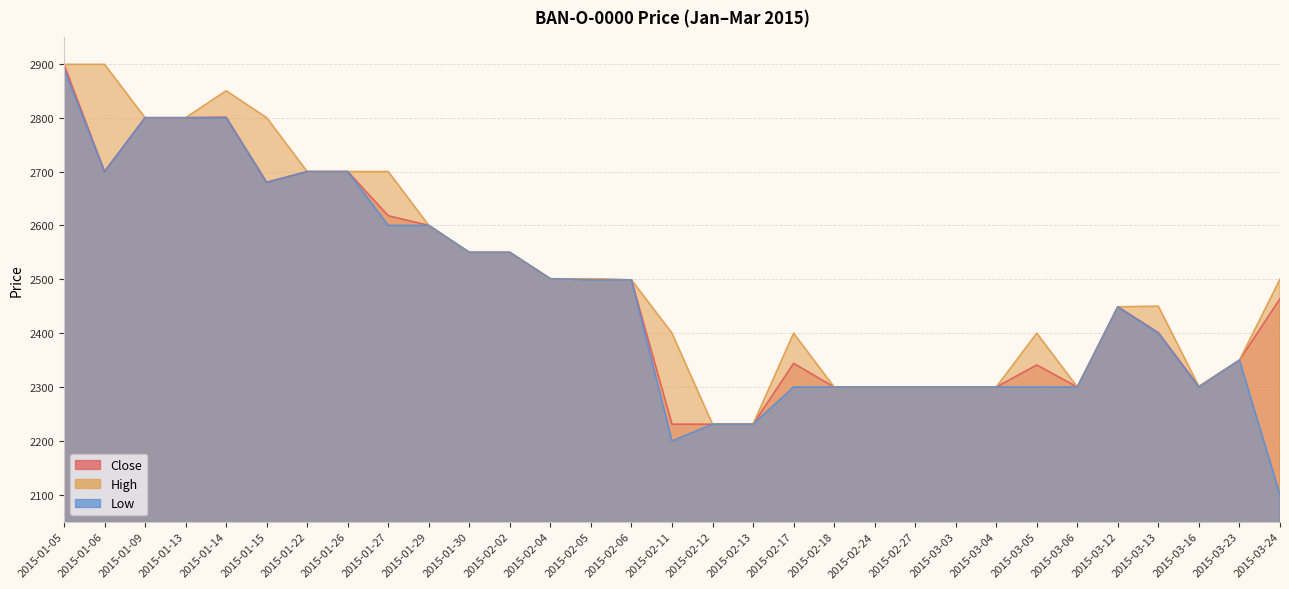

What is the value of the High point at the 4th from the left?

2800